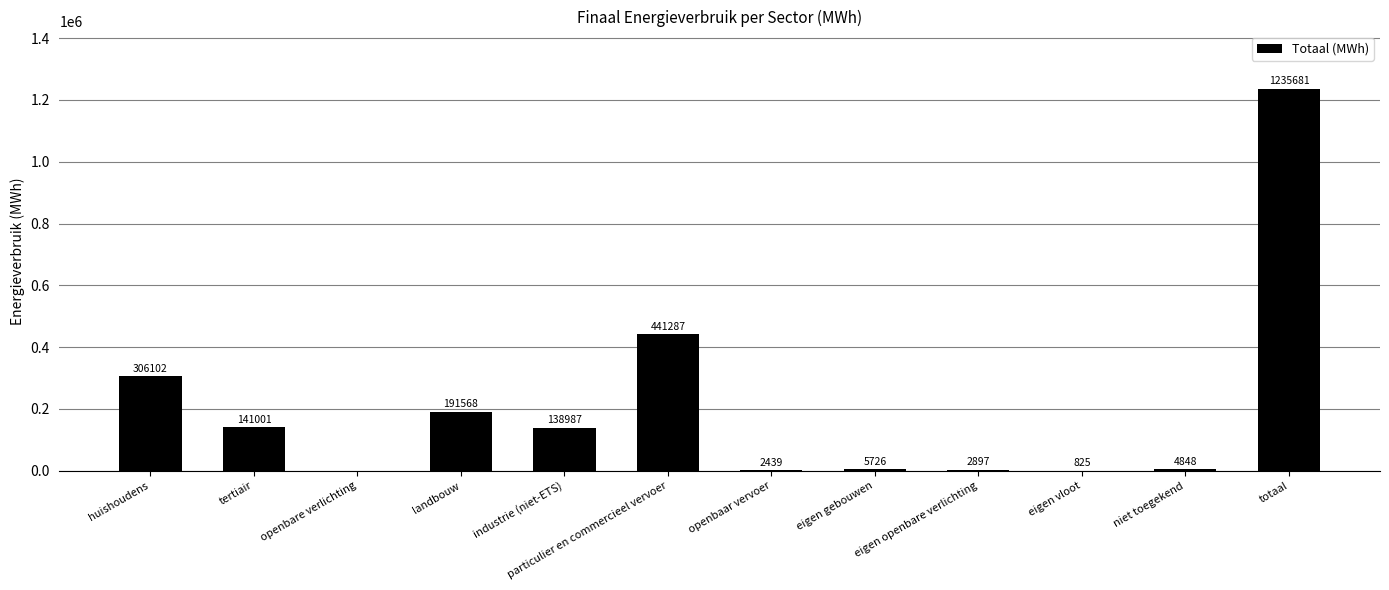

What is the sum of all values?

2471361.0